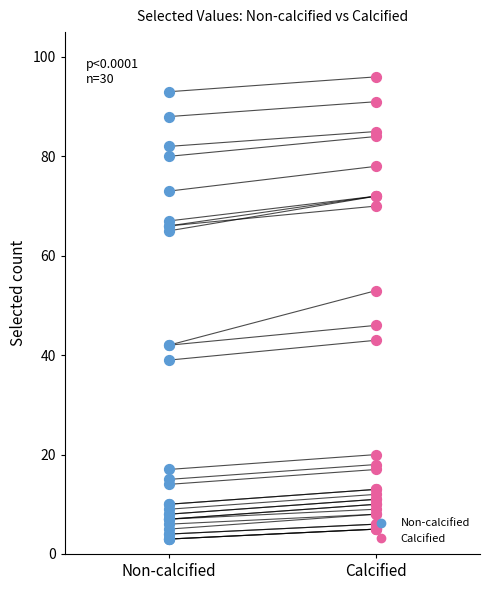

Which series contains the highest Y value?

Calcified